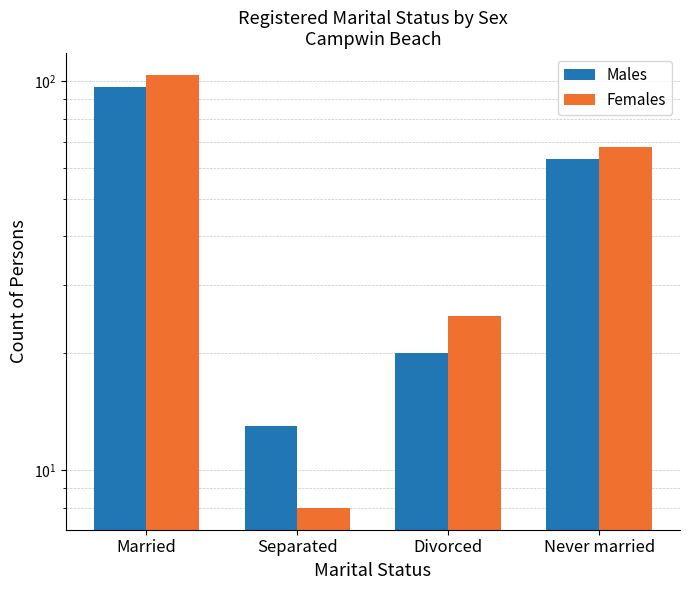

What is the label of the 4th bar from the left?

Never married